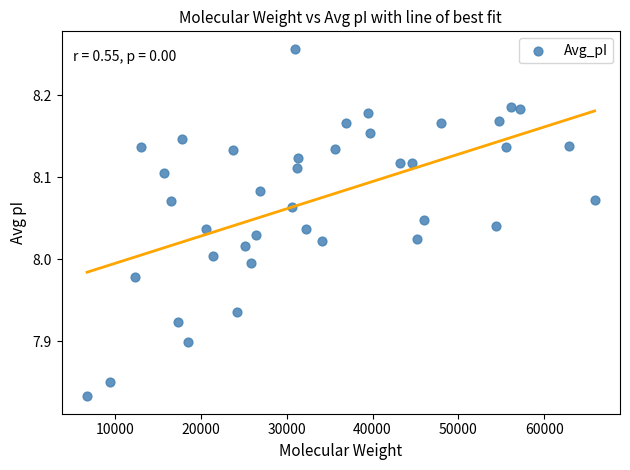

What is the range of Y values (max minus min)?

0.4